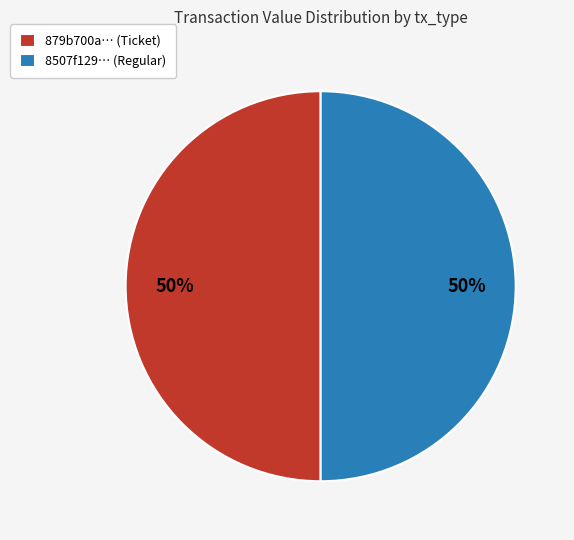

True or false: 879b700a… (Ticket) accounts for 50% of the total.

True